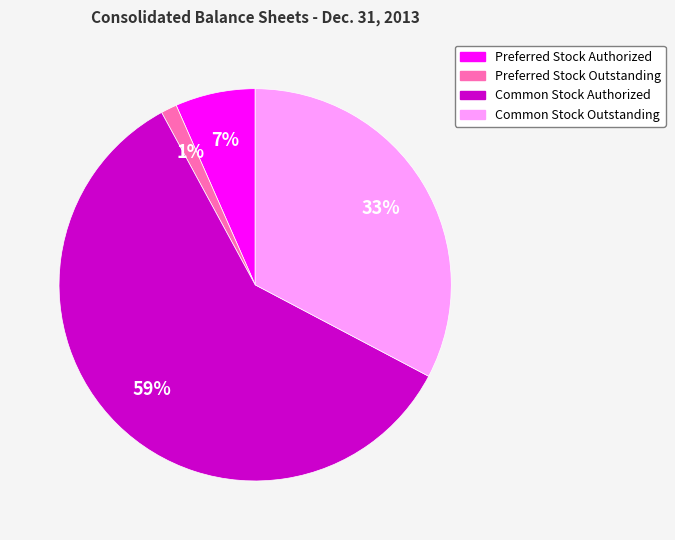

To the nearest percent, what is the combined percentage of Preferred Stock Outstanding and Common Stock Outstanding?

34%